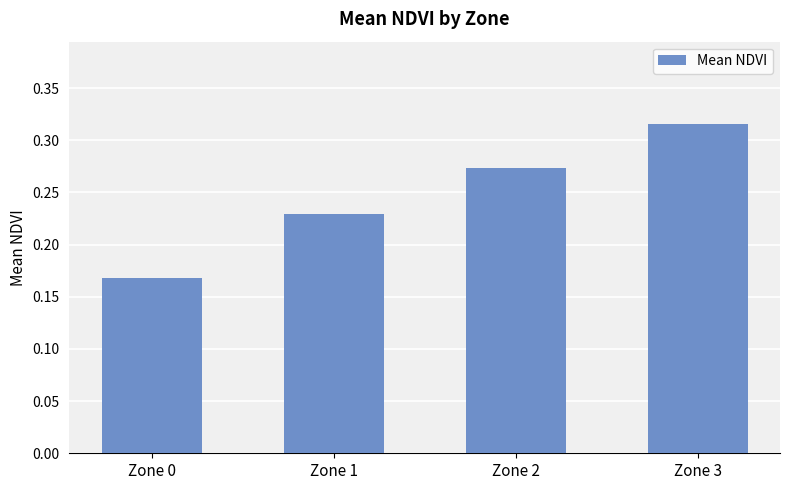

At which label is the value closest to 0?

Zone 0